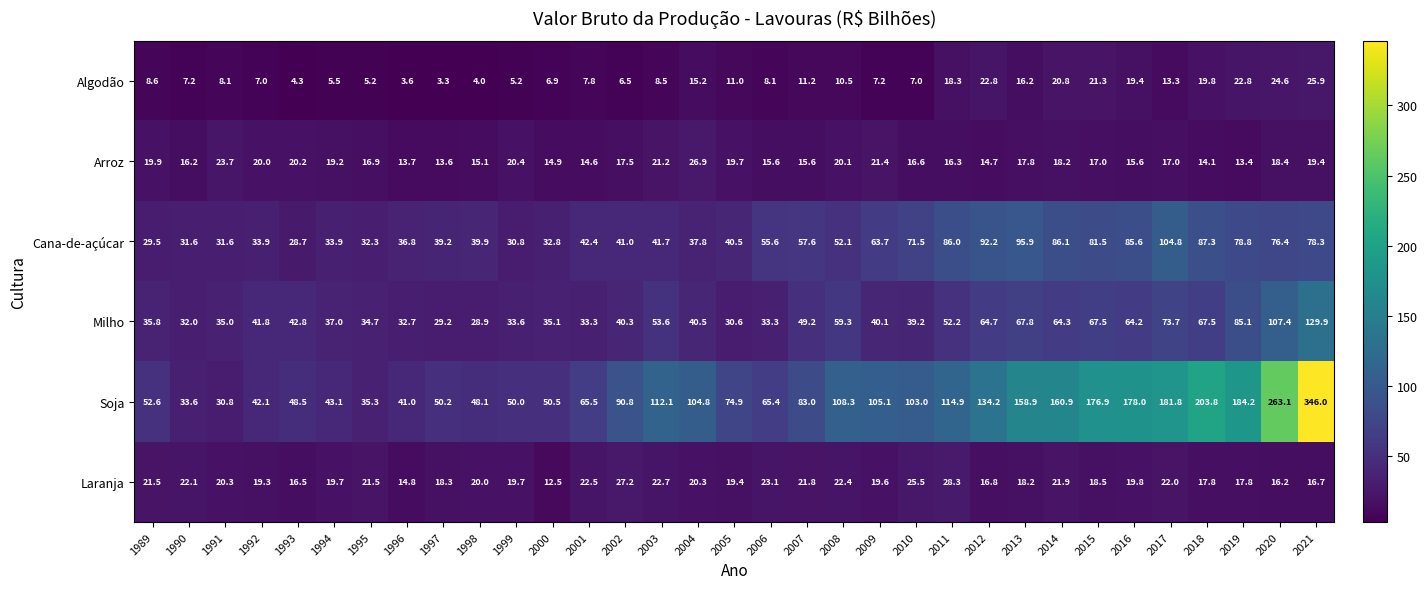

How many data points does each series have?

33